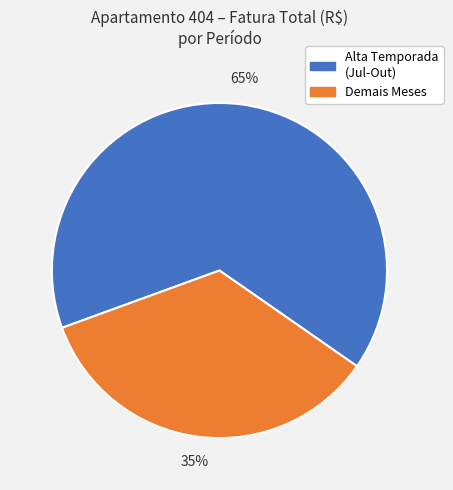

Does any single category account for the majority?

Yes